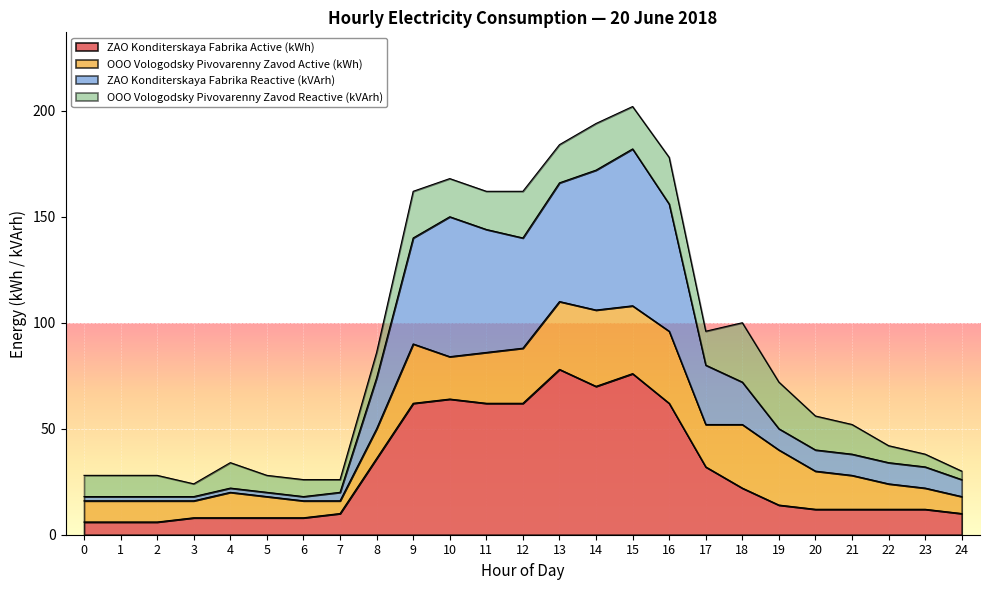

True or false: ZAO Konditerskaya Fabrika Reactive (kVArh) and ZAO Konditerskaya Fabrika Active (kWh) intersect in this chart.

False